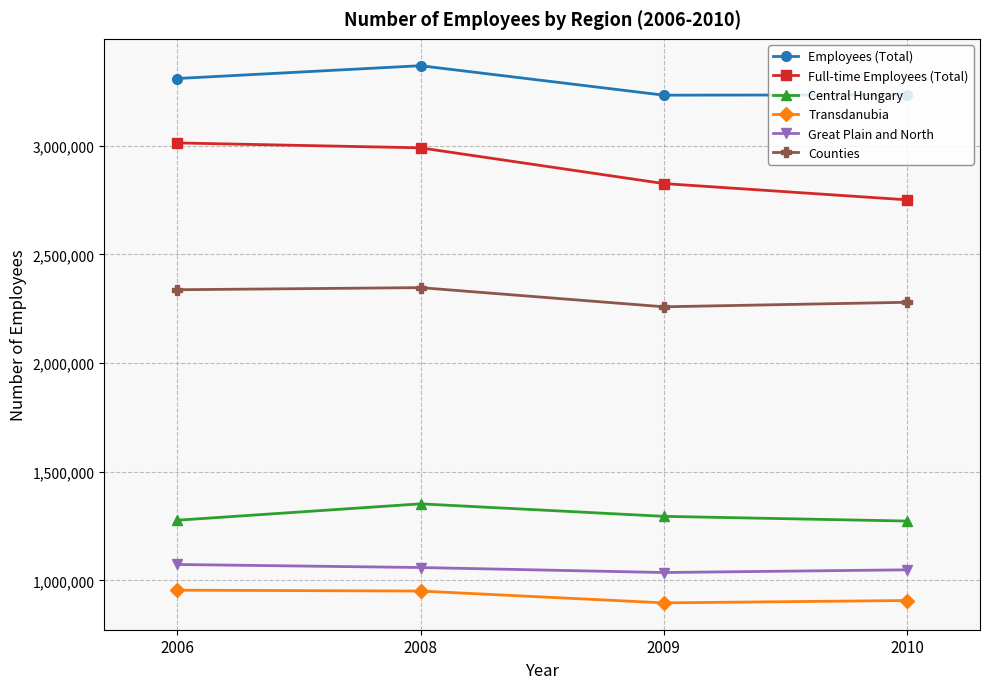

What is the spread (max minus min) of values at 2008?

2416607